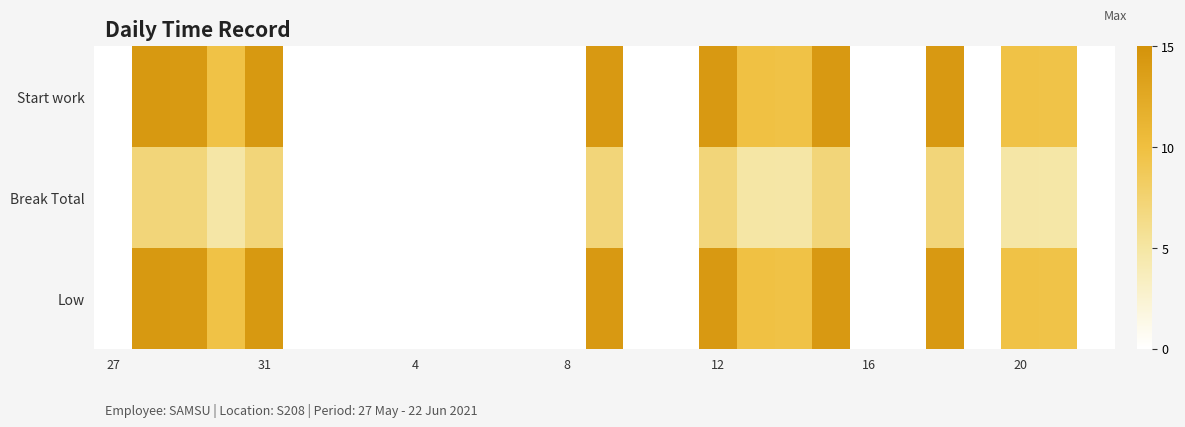

Which series has the largest range (max minus min)?

Start work